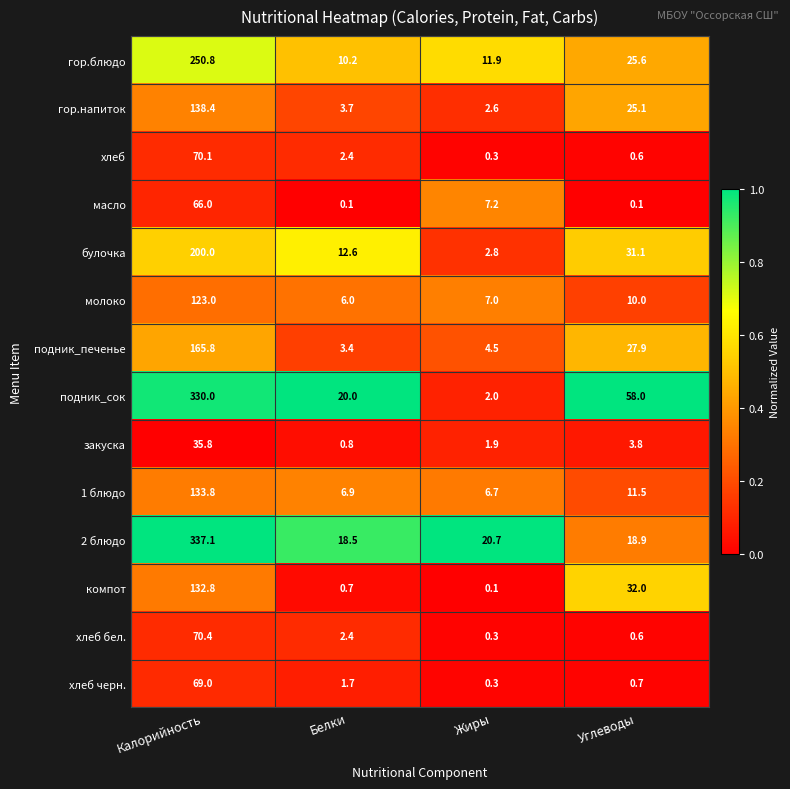

How many data points does each series have?

4